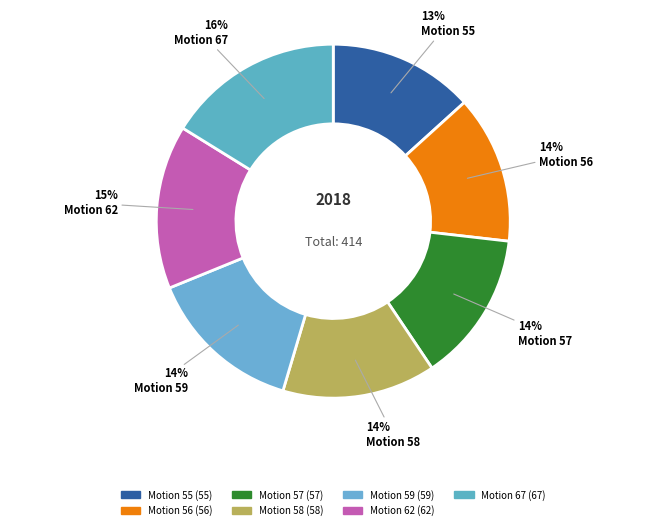

Rank the categories by value from highest to lowest.

Motion 67, Motion 62, Motion 59, Motion 58, Motion 57, Motion 56, Motion 55